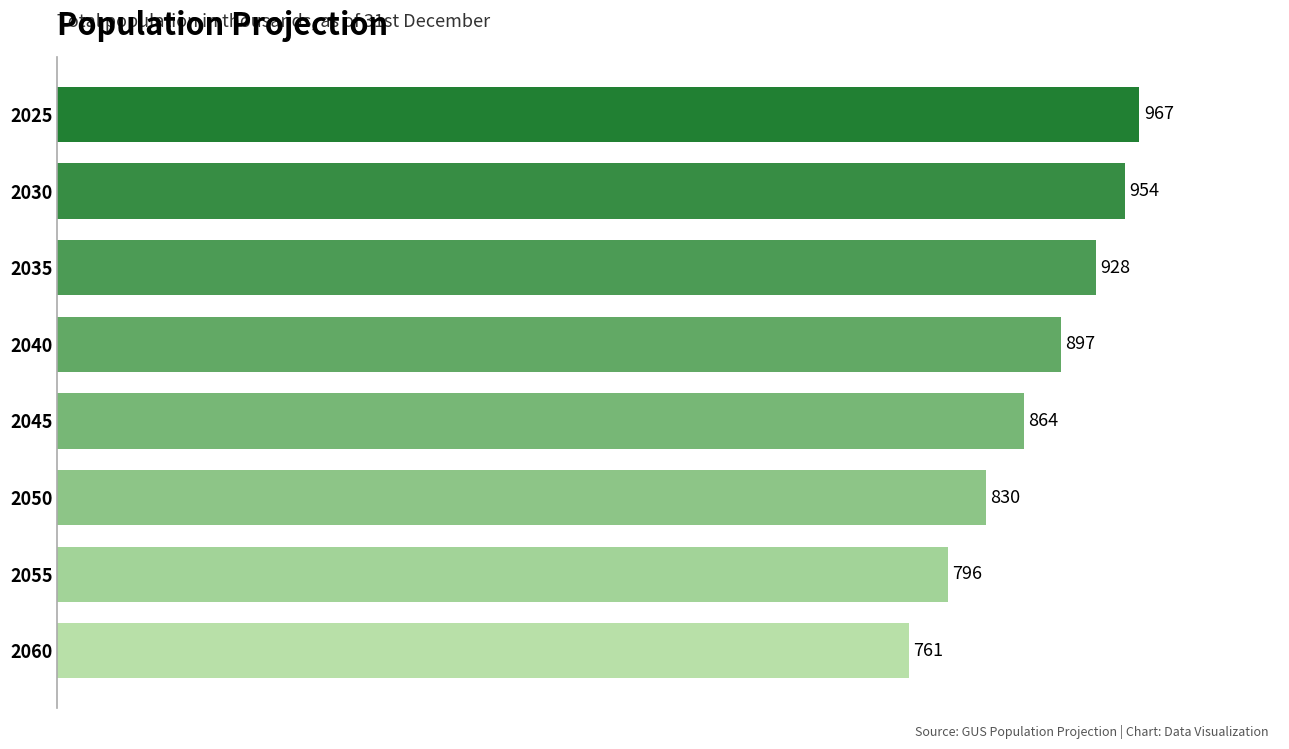

Is it true that the value at 2035 is 252?

False